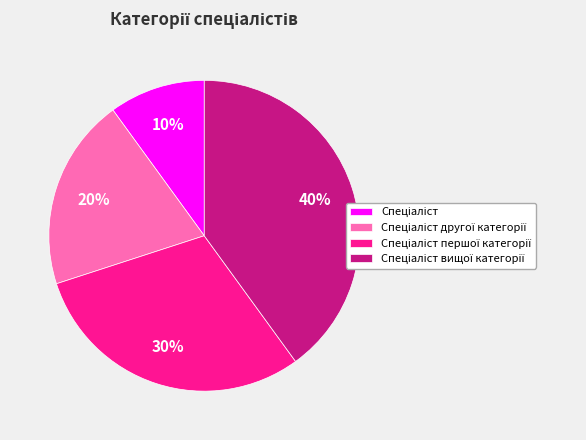

Is there a majority slice in this chart?

No